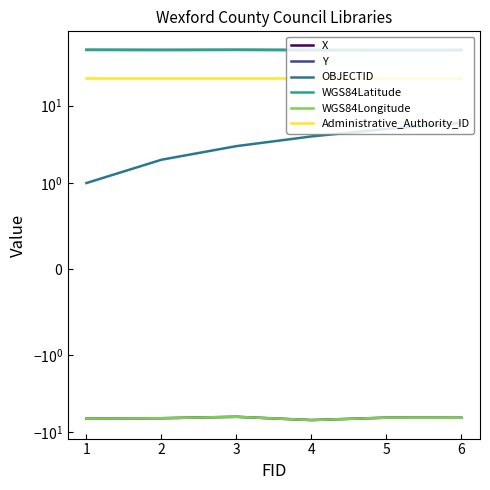

Where is the first local maximum for X?

3